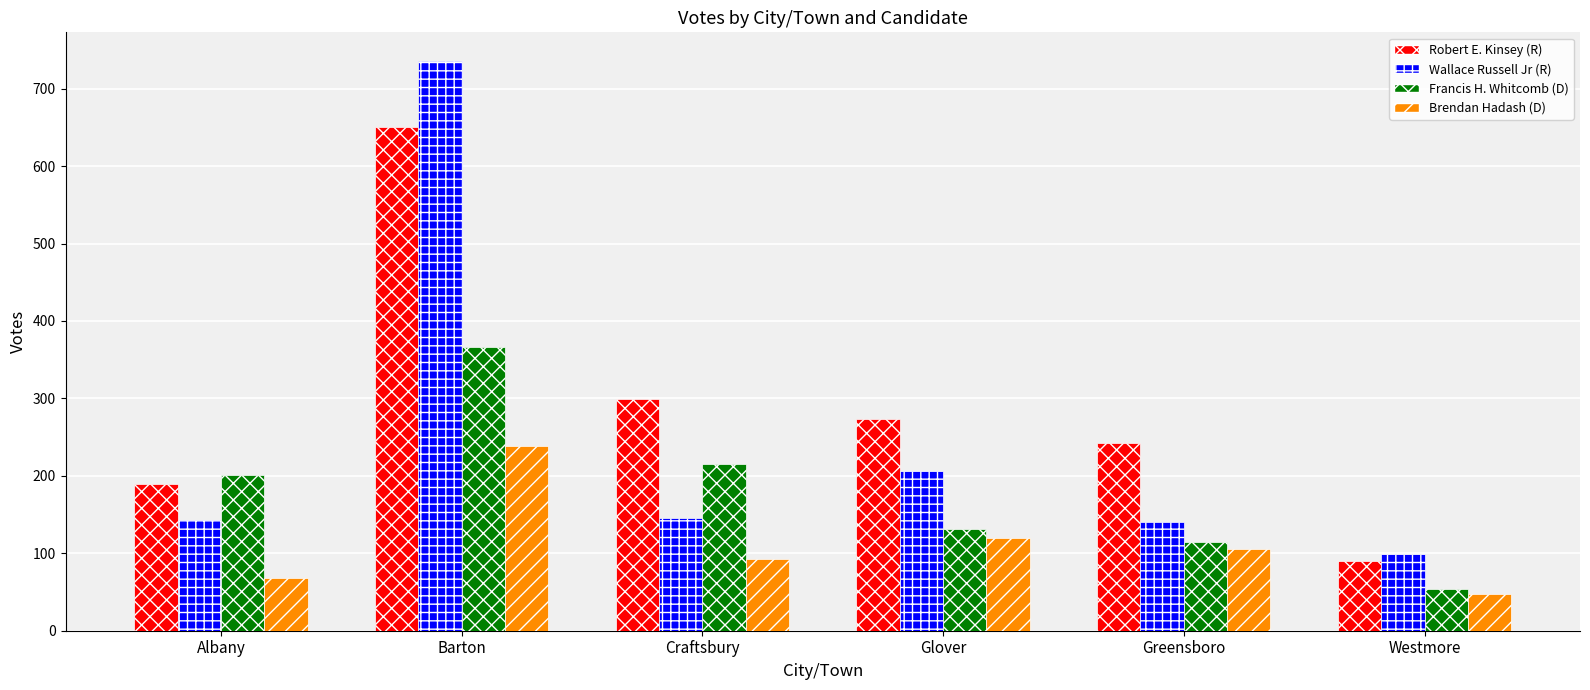

The value of Robert E. Kinsey (R) at Greensboro is 385. True or false?

False